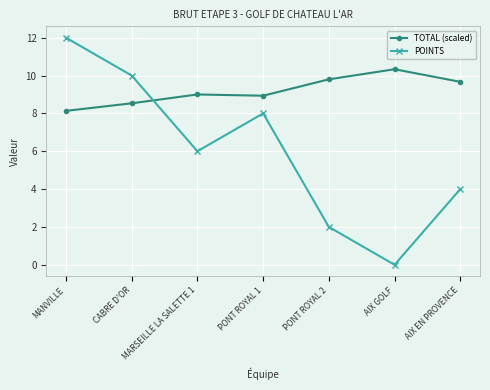

What position from the right is AIX GOLF?

2